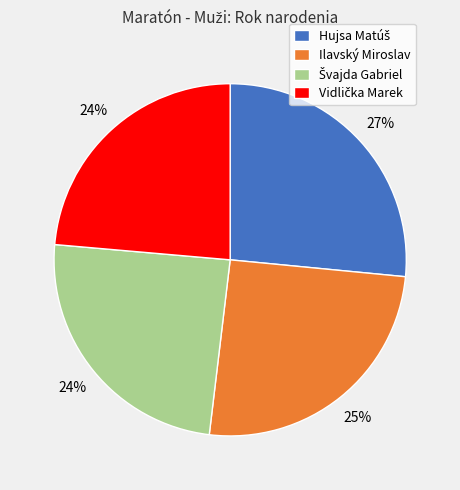

The Ilavský Miroslav slice represents 35% of the pie. True or false?

False